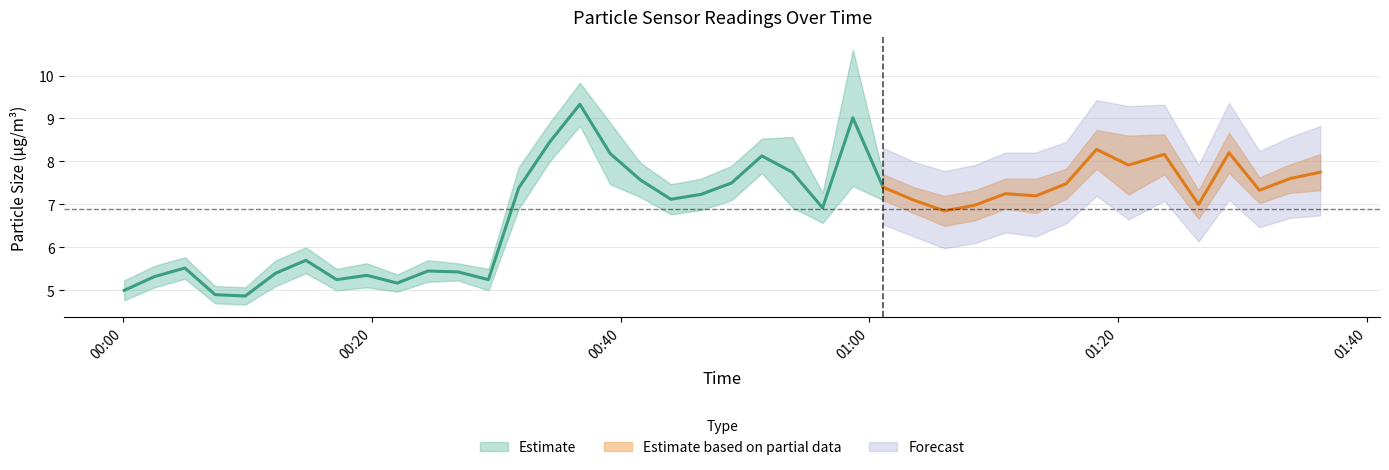

Reading left to right, transcribe all the data shown in this chart.

SDS_P1: 2023/09/12 00:00:05=5.2	2023/09/12 00:02:31=5.6	2023/09/12 00:04:58=5.8	2023/09/12 00:07:24=5.1	2023/09/12 00:09:50=5.1	2023/09/12 00:12:16=5.7	2023/09/12 00:14:42=6.0	2023/09/12 00:17:10=5.5	2023/09/12 00:19:36=5.6	2023/09/12 00:22:03=5.4	2023/09/12 00:24:30=5.7	2023/09/12 00:26:56=5.6	2023/09/12 00:29:23=5.5	2023/09/12 00:31:49=7.9	2023/09/12 00:34:18=8.9	2023/09/12 00:36:44=9.8	2023/09/12 00:39:10=8.9	2023/09/12 00:41:36=8.0	2023/09/12 00:44:03=7.5	2023/09/12 00:46:29=7.6	2023/09/12 00:48:56=7.9	2023/09/12 00:51:22=8.5	2023/09/12 00:53:49=8.6	2023/09/12 00:56:15=7.3	2023/09/12 00:58:41=10.6	2023/09/12 01:01:07=7.7	2023/09/12 01:03:35=7.4	2023/09/12 01:06:03=7.2	2023/09/12 01:08:29=7.3	2023/09/12 01:10:57=7.6	2023/09/12 01:13:24=7.6	2023/09/12 01:15:50=7.8	2023/09/12 01:18:17=8.7	2023/09/12 01:20:51=8.6	2023/09/12 01:23:44=8.6	2023/09/12 01:26:29=7.3	2023/09/12 01:28:56=8.7	2023/09/12 01:31:23=7.6	2023/09/12 01:33:49=7.9	2023/09/12 01:36:16=8.2
SDS_P2: 2023/09/12 00:00:05=4.8	2023/09/12 00:02:31=5.1	2023/09/12 00:04:58=5.3	2023/09/12 00:07:24=4.7	2023/09/12 00:09:50=4.7	2023/09/12 00:12:16=5.1	2023/09/12 00:14:42=5.4	2023/09/12 00:17:10=5.0	2023/09/12 00:19:36=5.1	2023/09/12 00:22:03=5.0	2023/09/12 00:24:30=5.2	2023/09/12 00:26:56=5.2	2023/09/12 00:29:23=5.0	2023/09/12 00:31:49=6.9	2023/09/12 00:34:18=8.0	2023/09/12 00:36:44=8.8	2023/09/12 00:39:10=7.5	2023/09/12 00:41:36=7.2	2023/09/12 00:44:03=6.8	2023/09/12 00:46:29=6.9	2023/09/12 00:48:56=7.1	2023/09/12 00:51:22=7.7	2023/09/12 00:53:49=6.9	2023/09/12 00:56:15=6.6	2023/09/12 00:58:41=7.4	2023/09/12 01:01:07=7.1	2023/09/12 01:03:35=6.8	2023/09/12 01:06:03=6.5	2023/09/12 01:08:29=6.6	2023/09/12 01:10:57=6.9	2023/09/12 01:13:24=6.8	2023/09/12 01:15:50=7.1	2023/09/12 01:18:17=7.8	2023/09/12 01:20:51=7.2	2023/09/12 01:23:44=7.7	2023/09/12 01:26:29=6.7	2023/09/12 01:28:56=7.7	2023/09/12 01:31:23=7.0	2023/09/12 01:33:49=7.3	2023/09/12 01:36:16=7.3